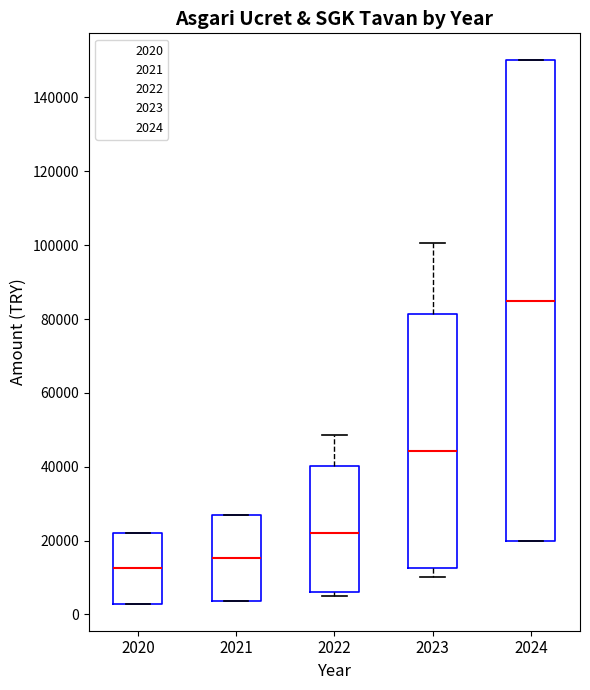

Which box is the tallest, from its lower edge to its upper edge?

2024